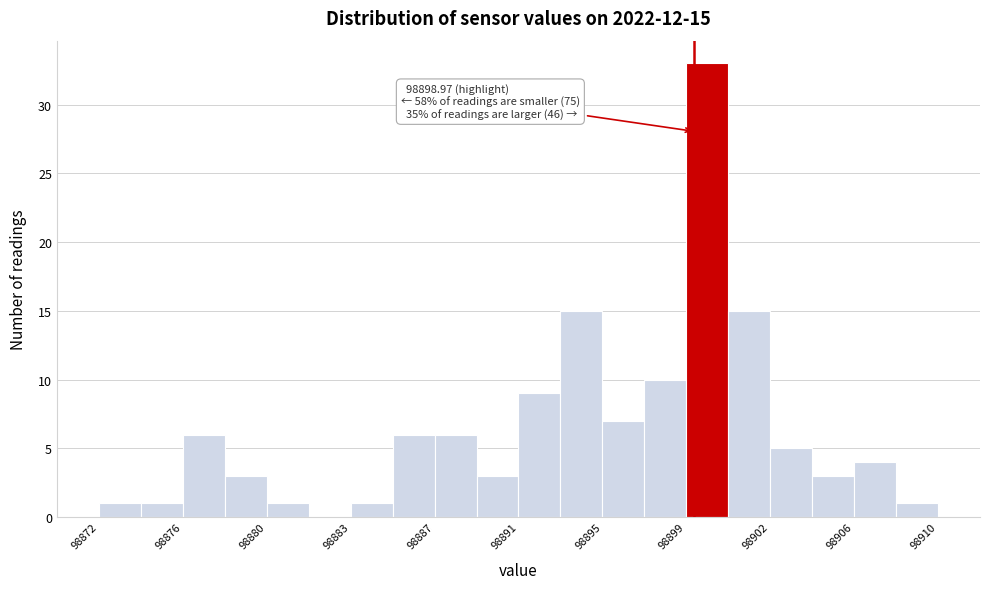

Read against the x-axis, roughly where is the centre of the tallest bar?

98899.5